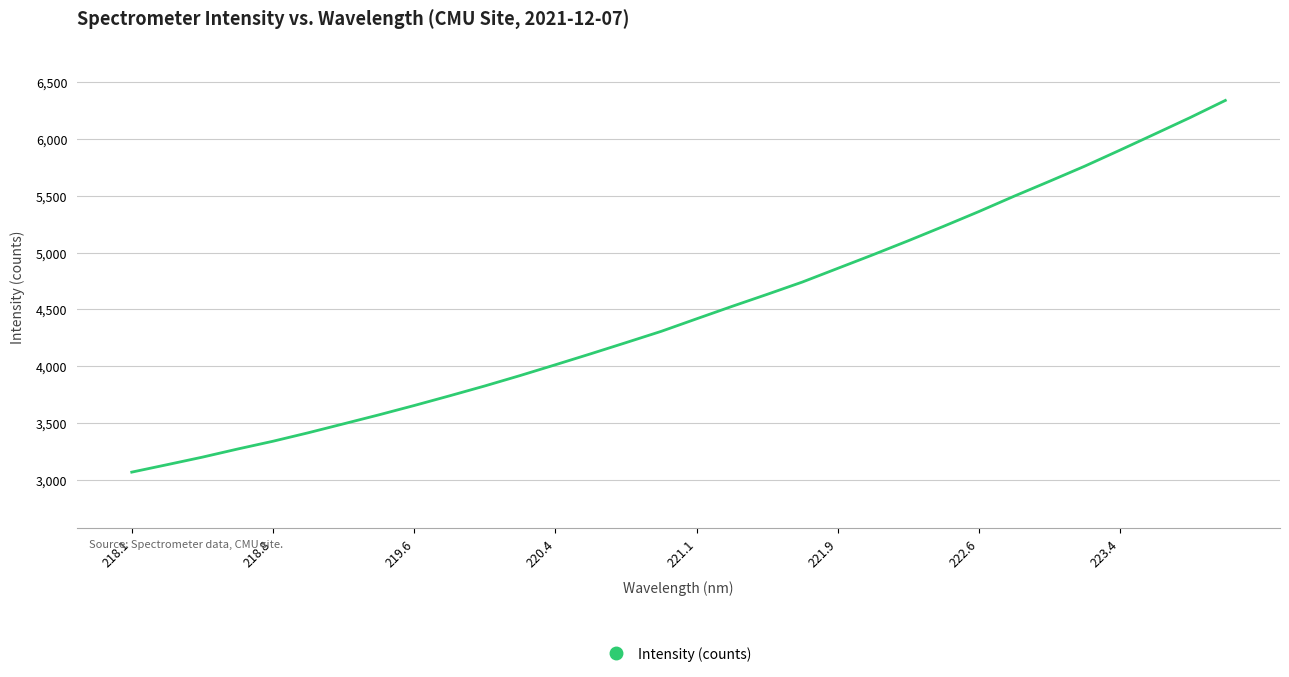

What is the average value?

4482.3